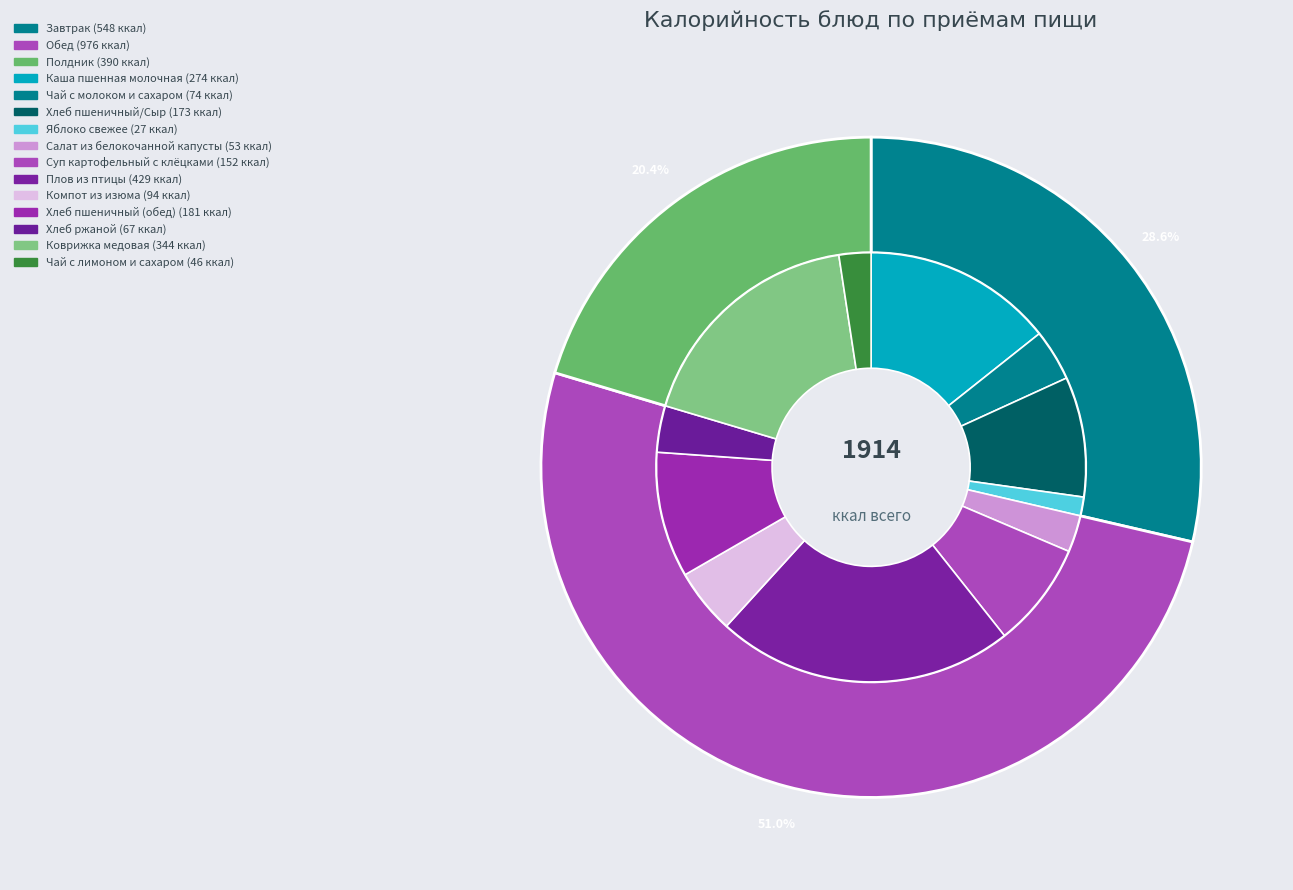

To the nearest percent, what portion does Компот из изюма represent?

5%